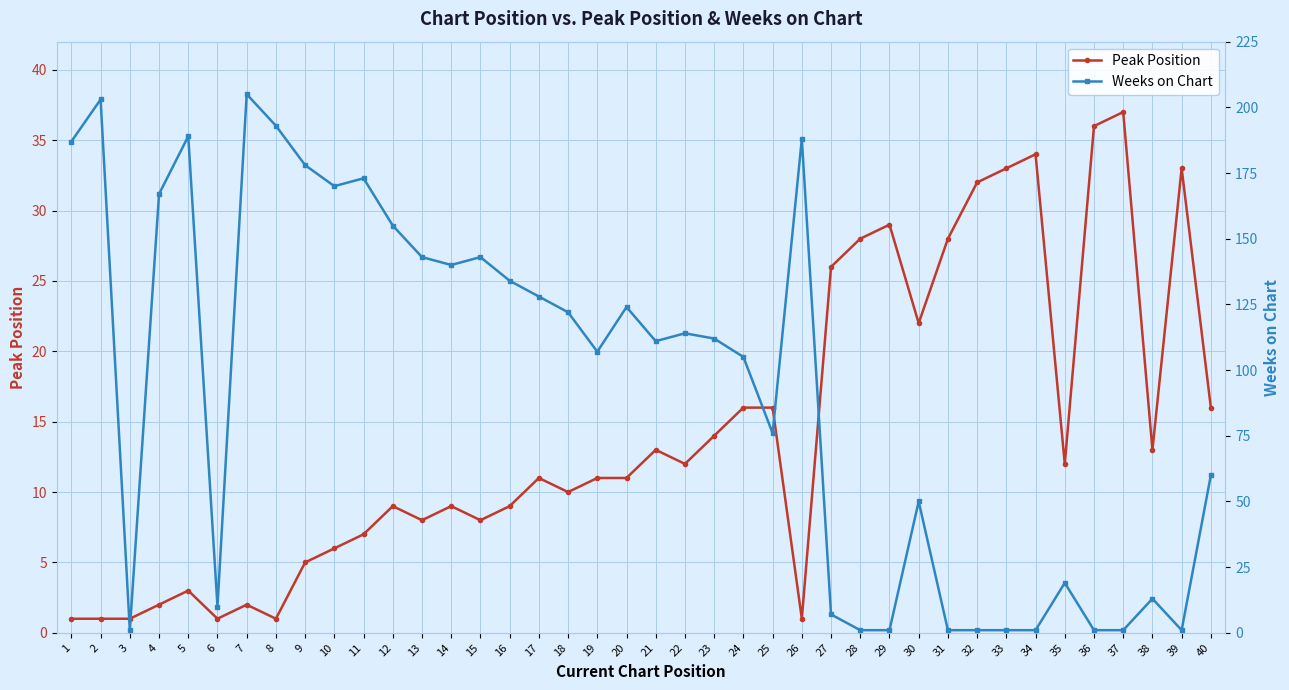

What is the highest value of the Weeks on Chart series?

205